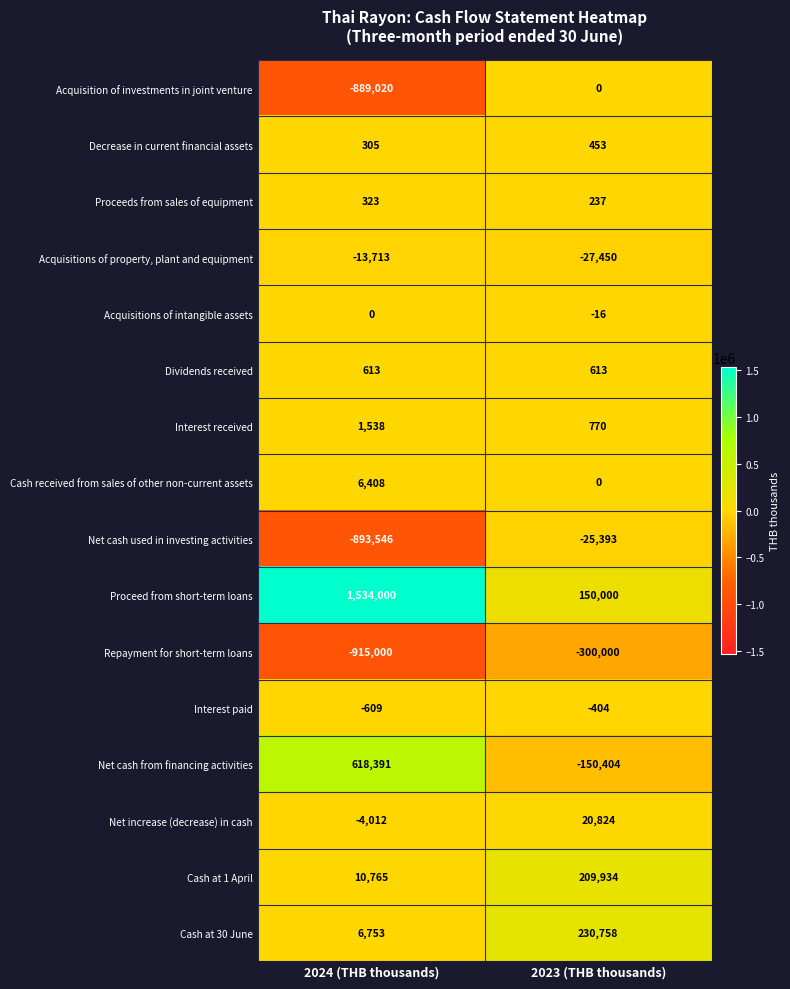

What is the total value across all series at 2024 (THB thousands)?

-536804